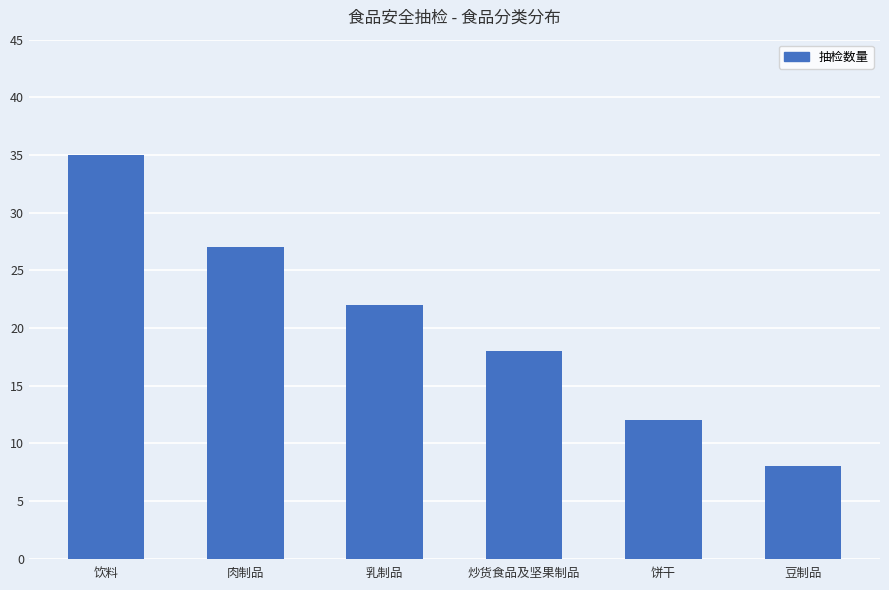

What is the average value?

20